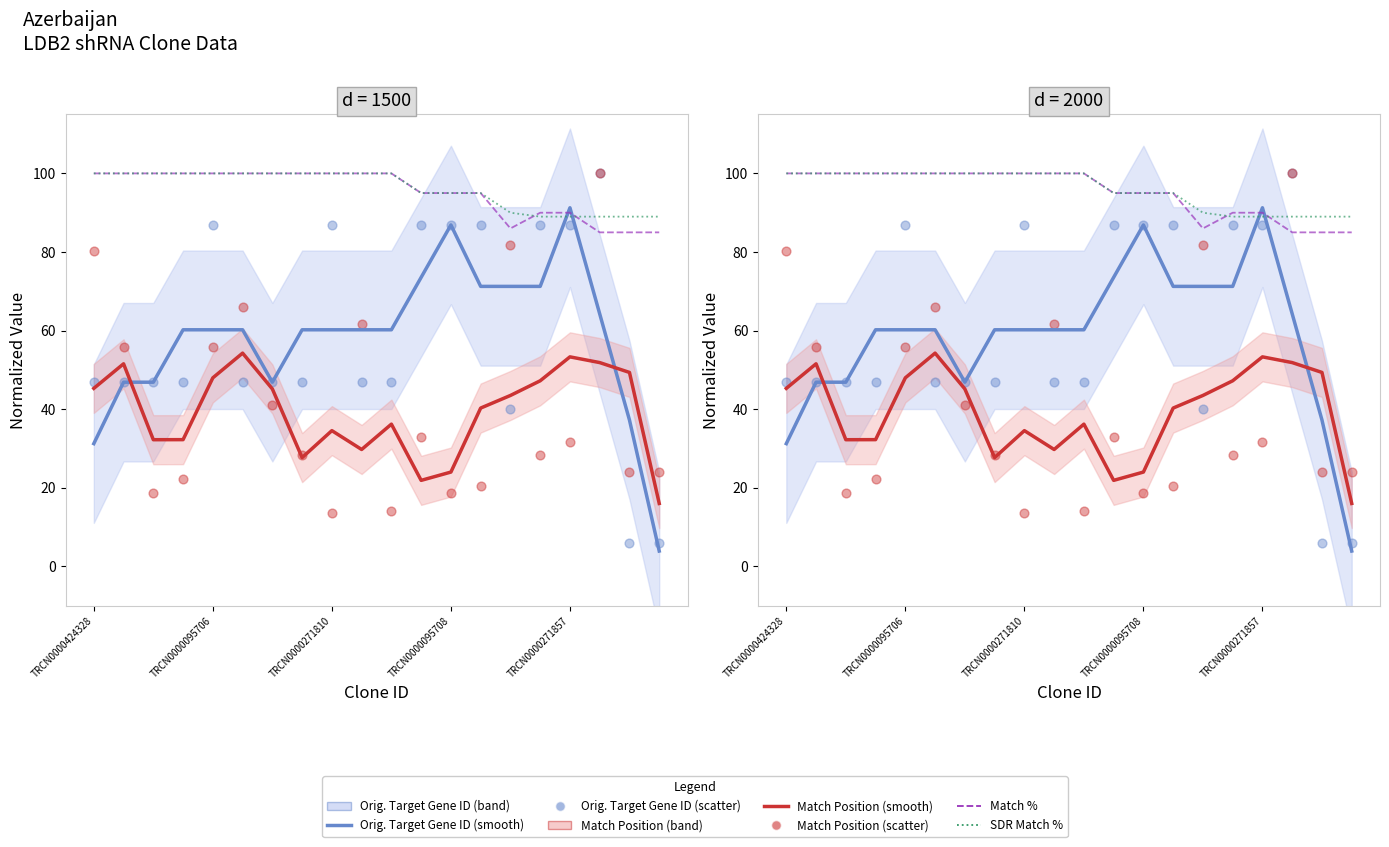

Which series reaches the minimum Y coordinate?

Orig. Target Gene ID (smooth)